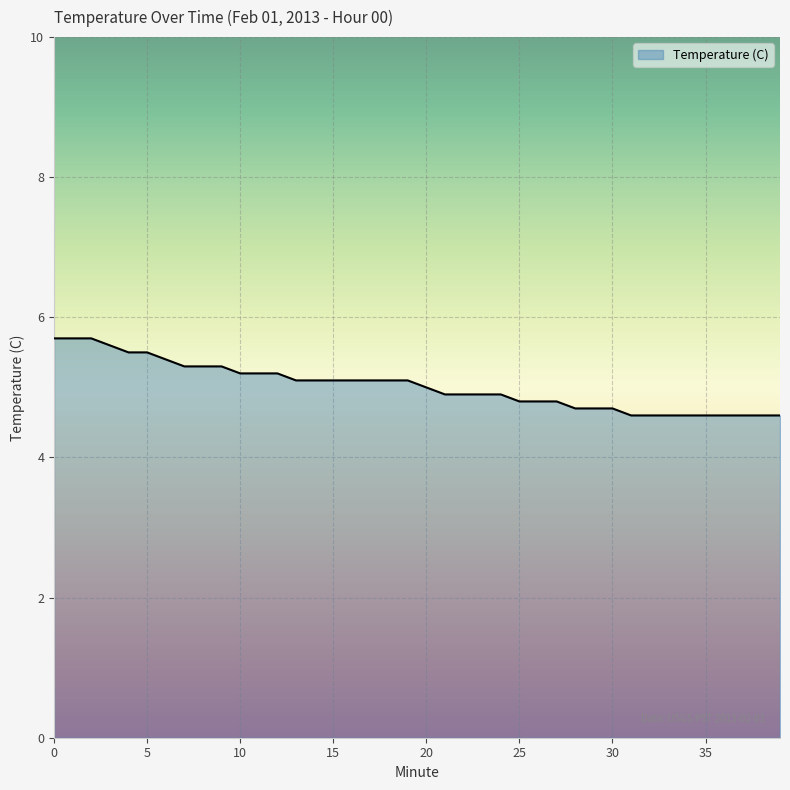

What is the difference between the maximum and minimum values?

1.1